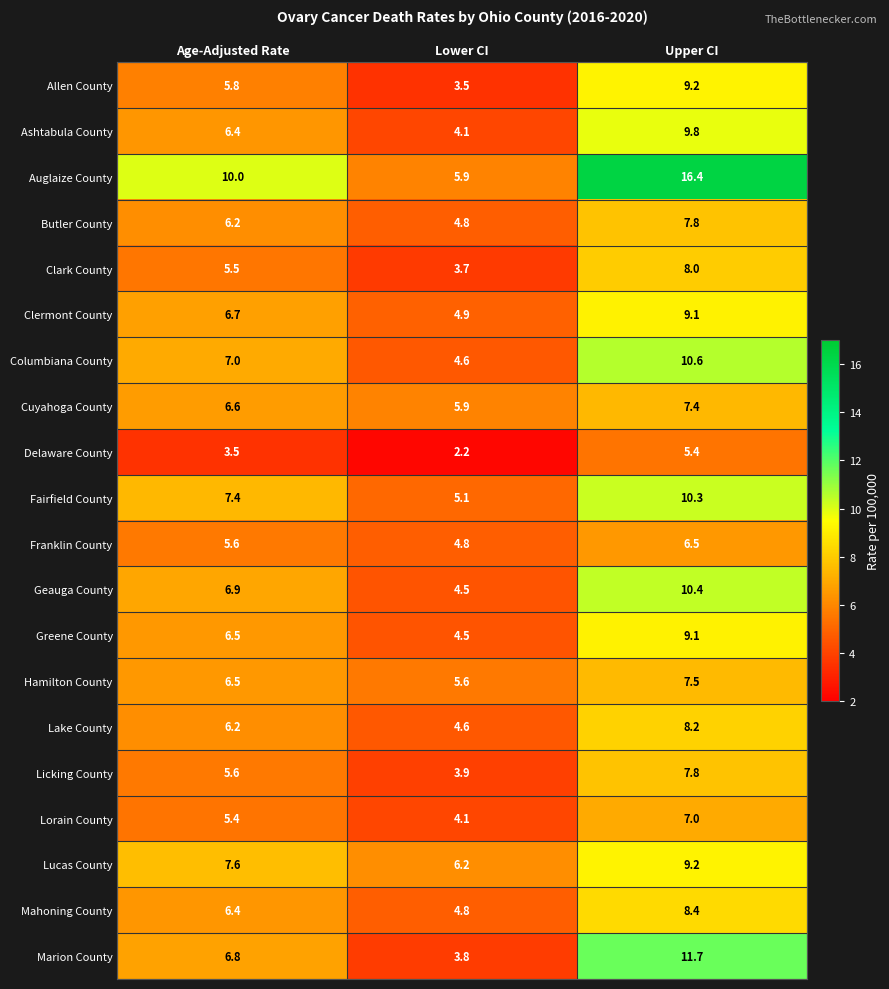

Is it true that Geauga County equals 18.4 at Upper CI?

False